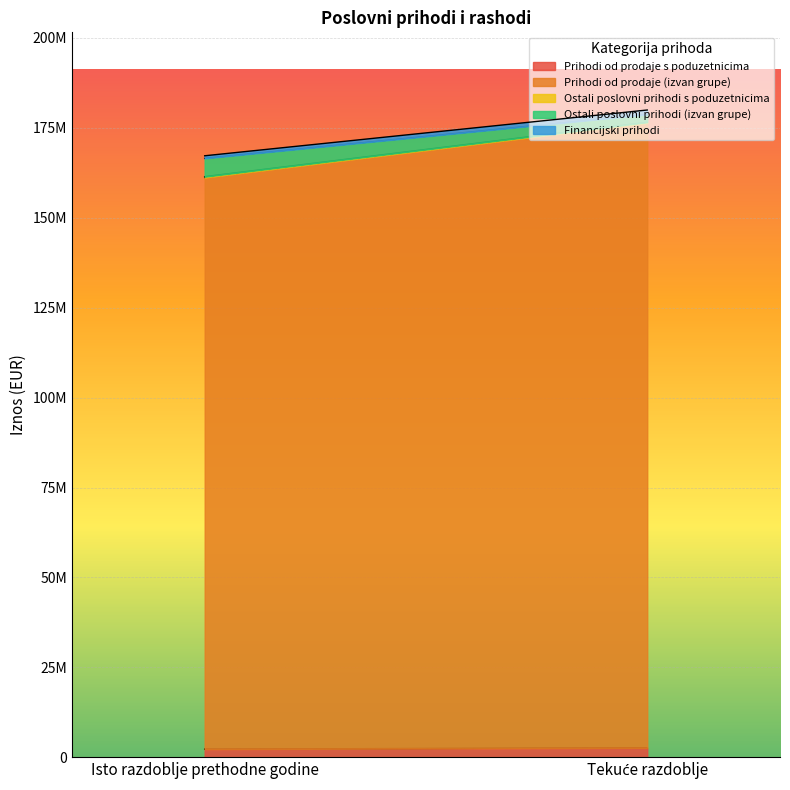

What is the total value across all series at Tekuće razdoblje?

179957434